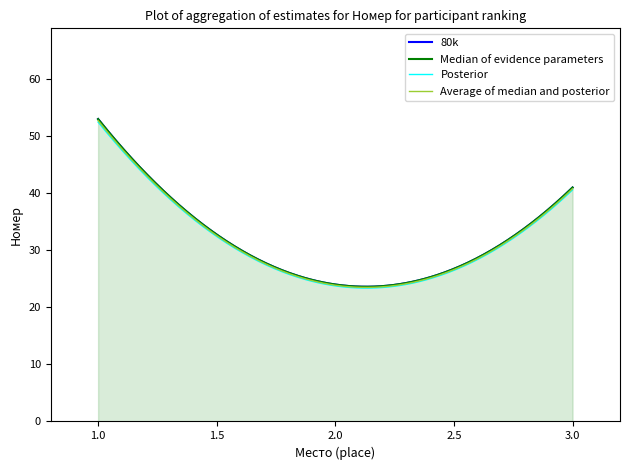

What is the difference between the values at 3 and 1?

12